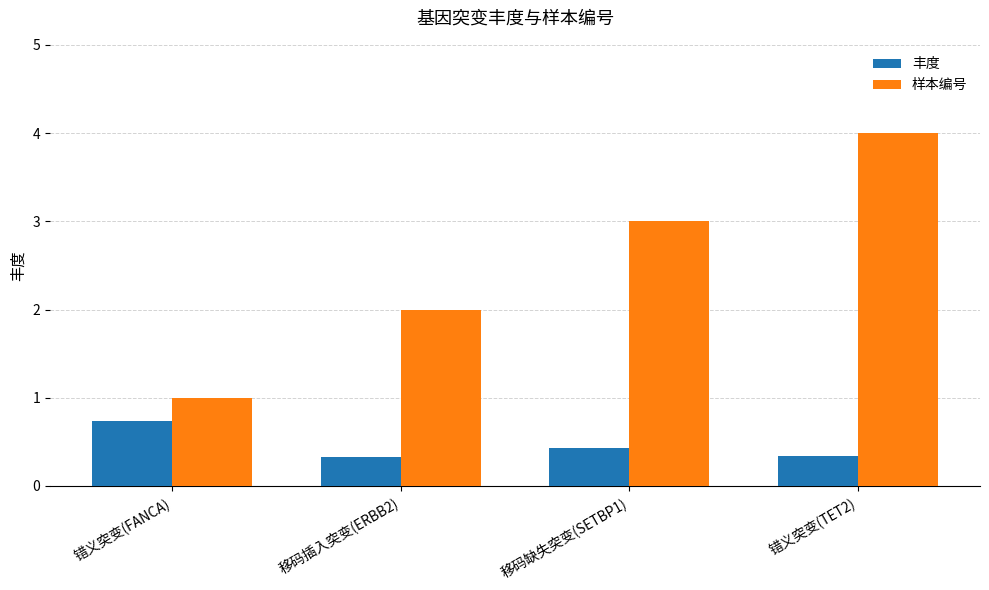

What position from the right is 错义突变(FANCA)?

4